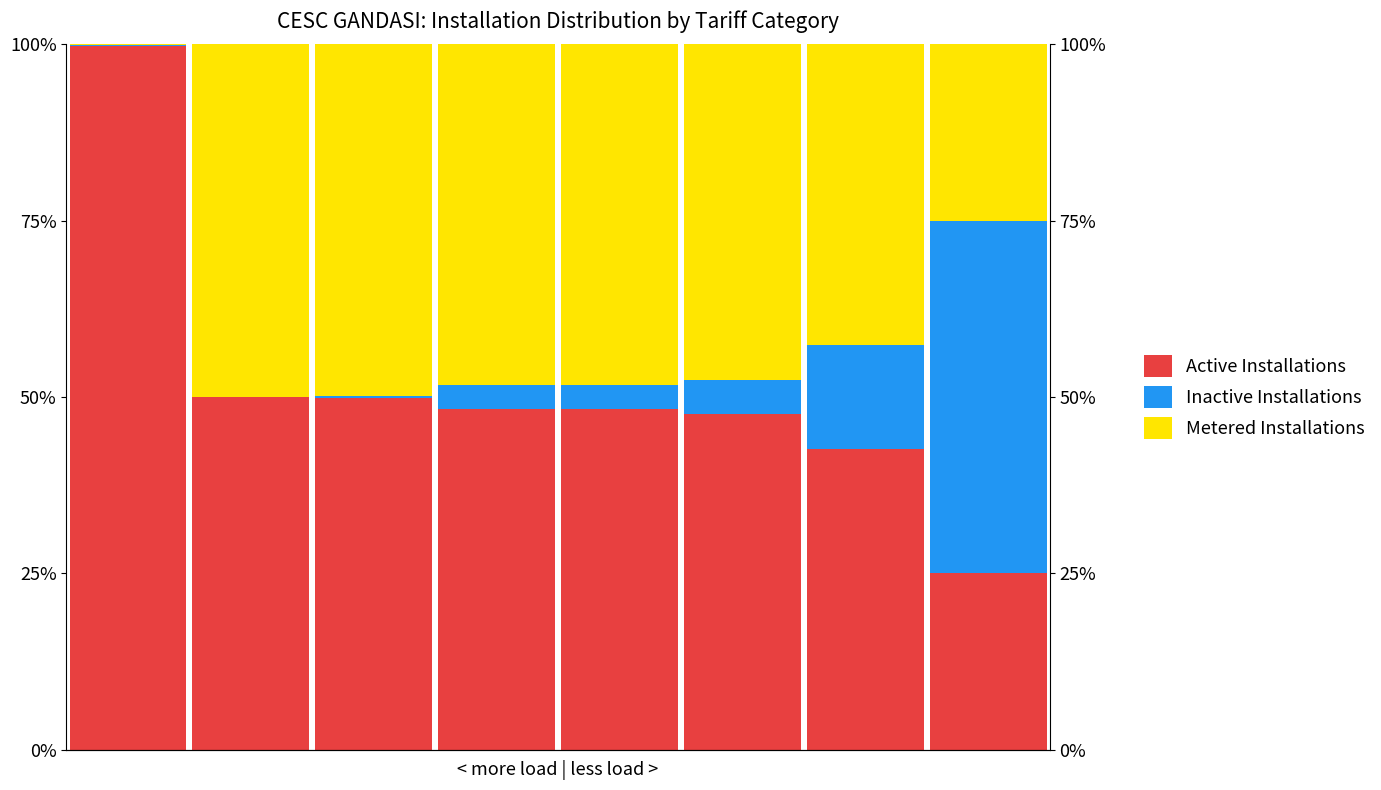

The Inactive Installations series shows 1.5 at 3. True or false?

False